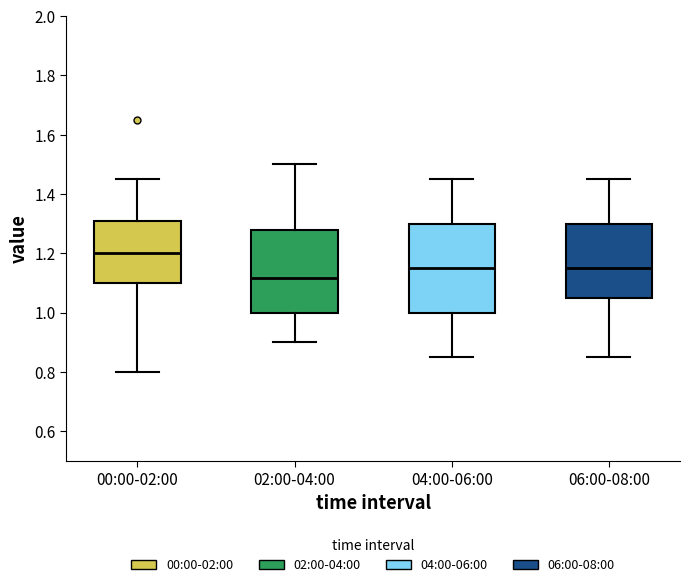

Which box's median line is the lowest?

02:00-04:00